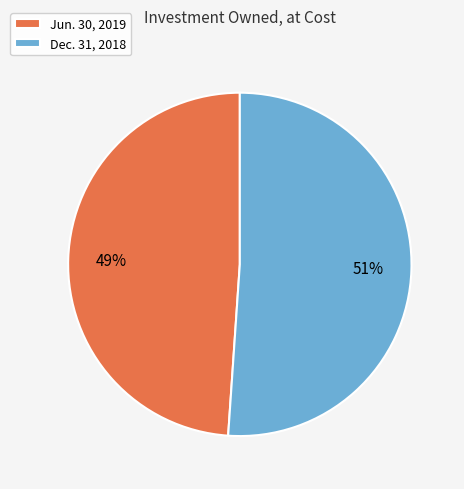

Combined, do Dec. 31, 2018 and Jun. 30, 2019 account for over 50%?

Yes